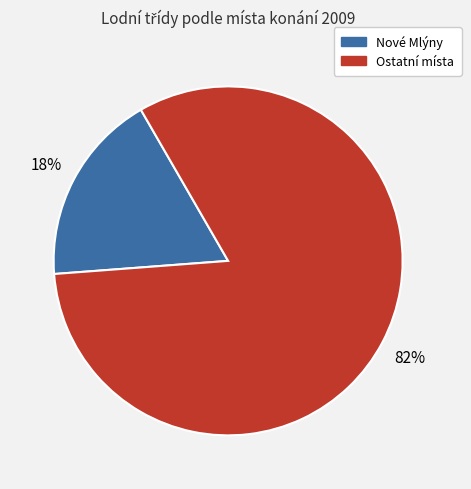

Does any single category account for the majority?

Yes